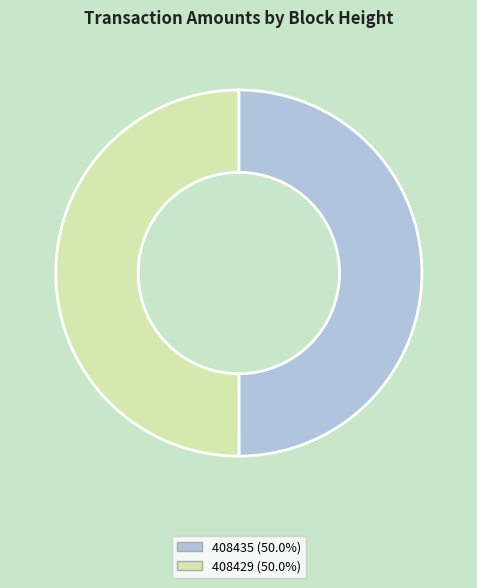

Do 408435 (50.0%) and 408429 (50.0%) together represent more than half of the pie?

Yes